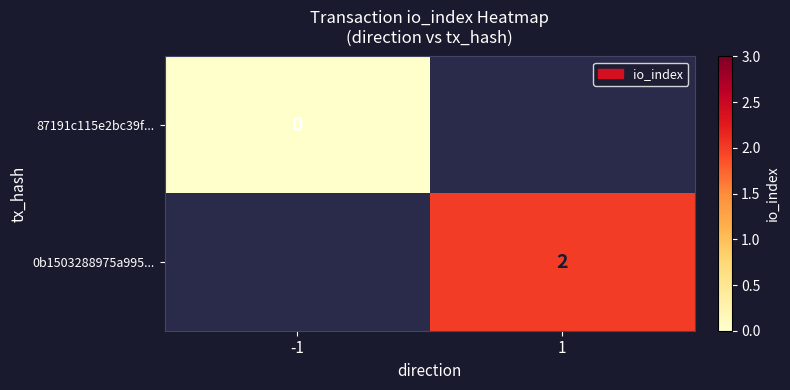

True or false: 0b1503288975a995... has a value of 3 at 1.

False